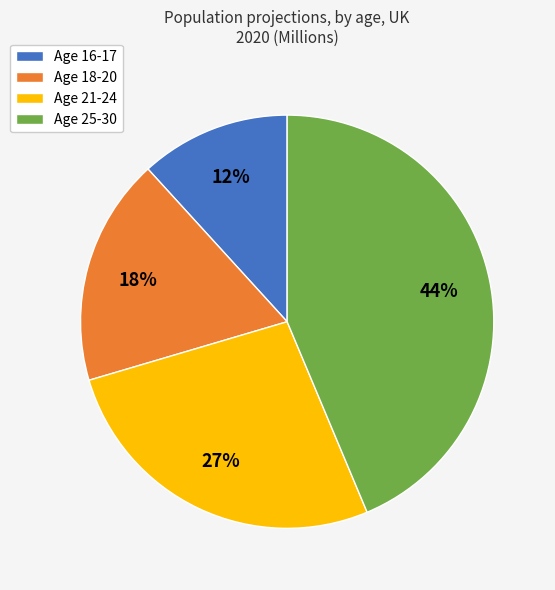

To the nearest percent, what percentage of the pie is Age 25-30?

44%